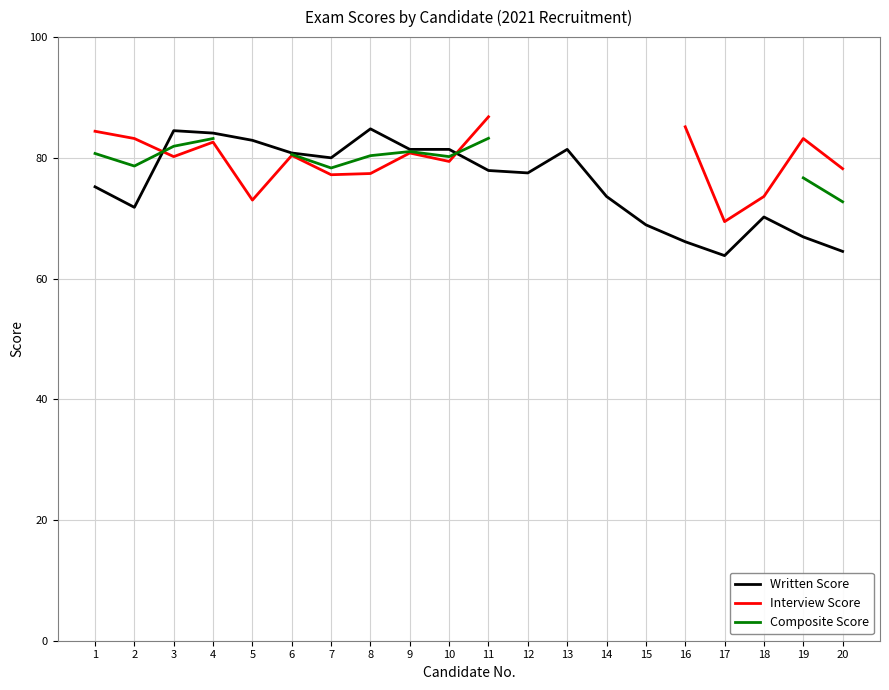

What is the difference between the Composite Score values at 9 and 4?

2.2